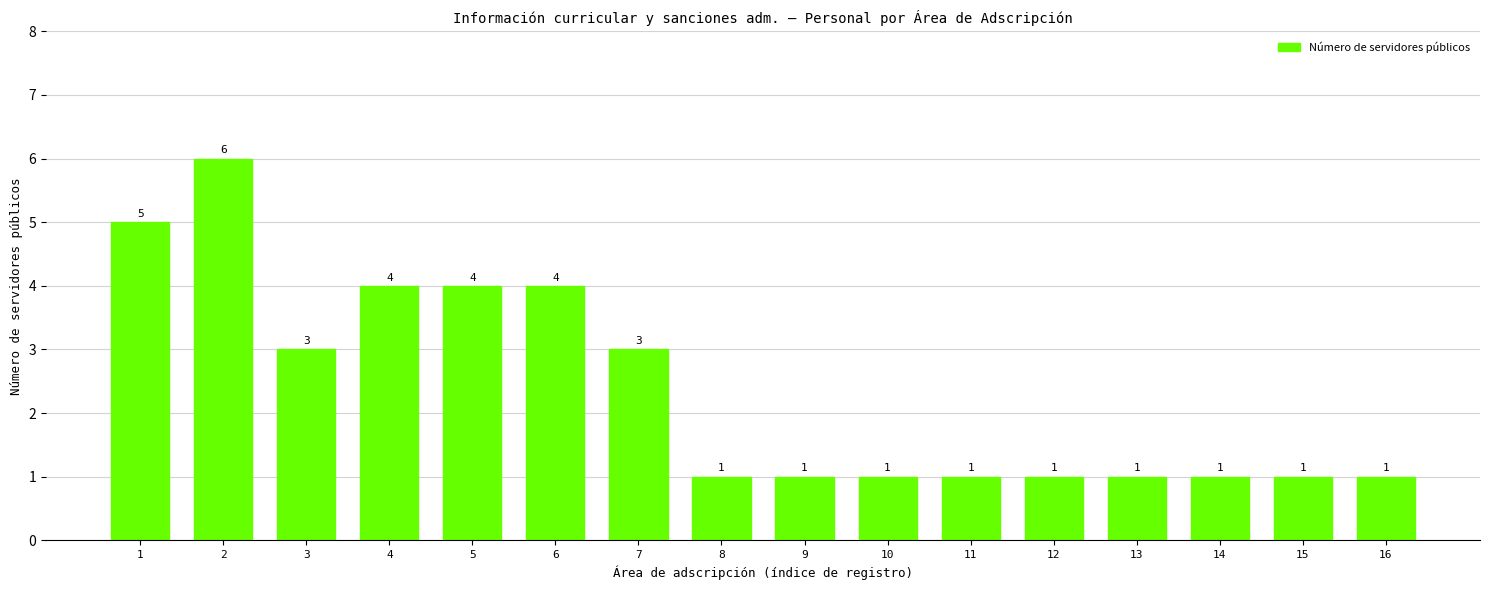

Which category has the highest value across all series?

2